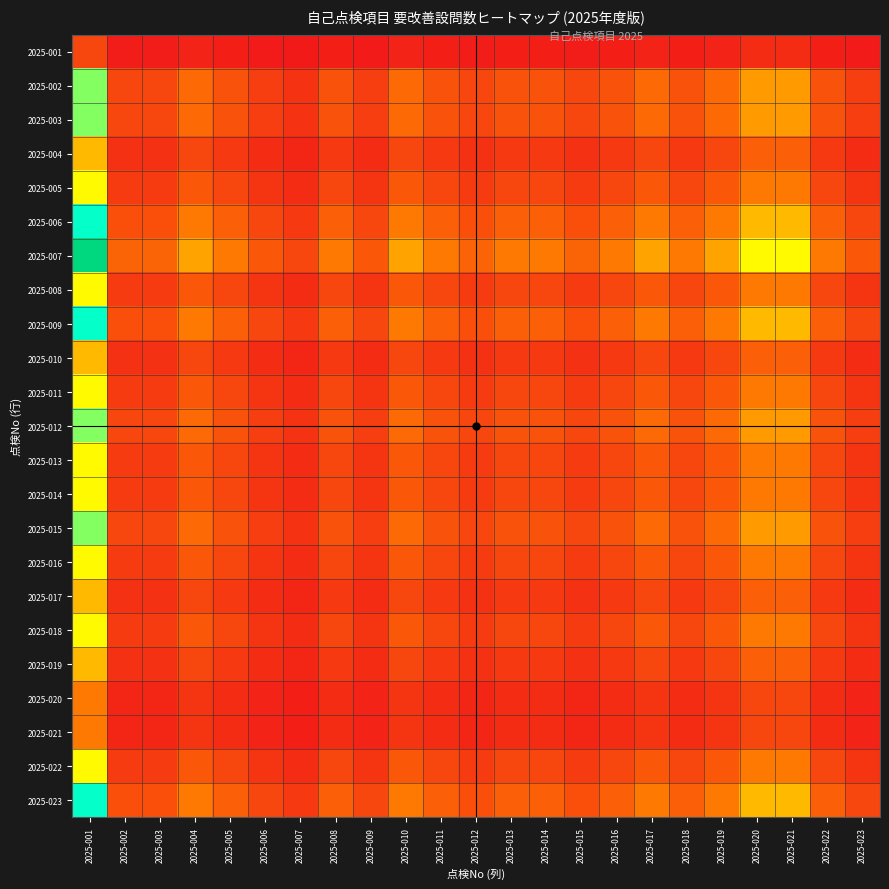

What is the total value across all series at 2025-009?

1.6